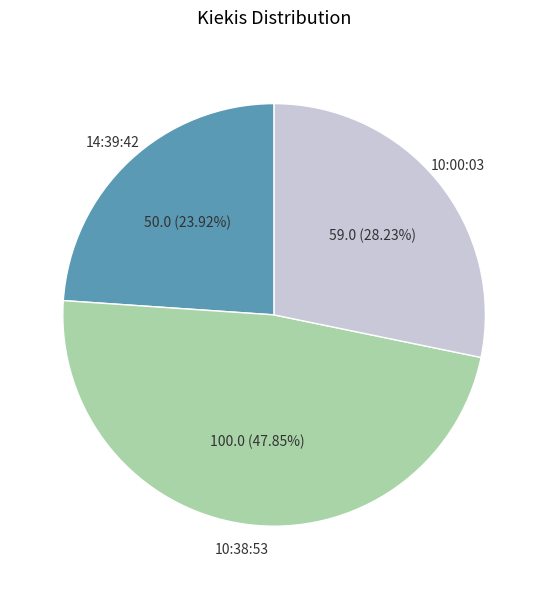

True or false: 14:39:42 accounts for 29% of the total.

False